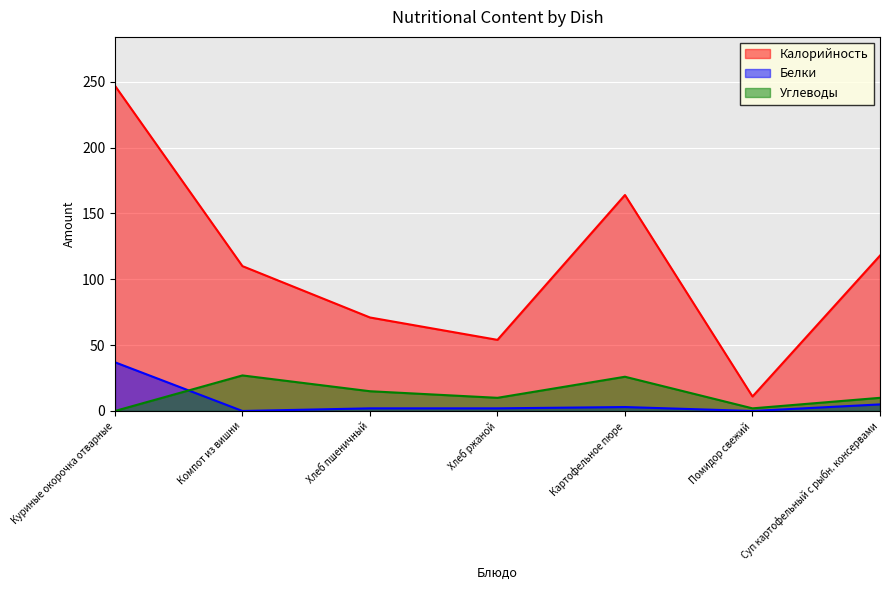

What is the value of the Белки point at the 4th from the left?

2